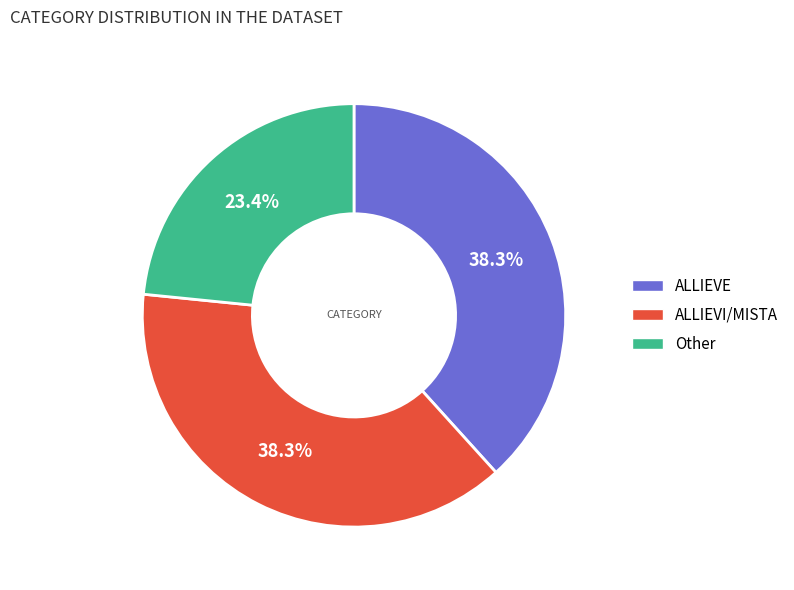

To the nearest percent, what percentage of the pie is ALLIEVE?

38%